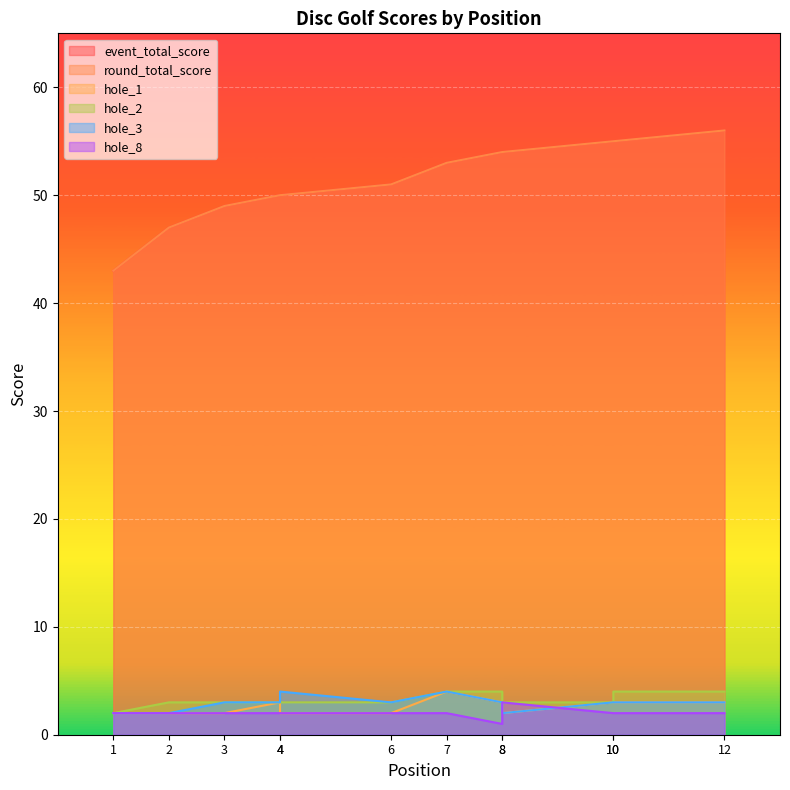

Rank the series by their maximum value, from lowest to highest.

hole_8, hole_1, hole_2, hole_3, event_total_score, round_total_score